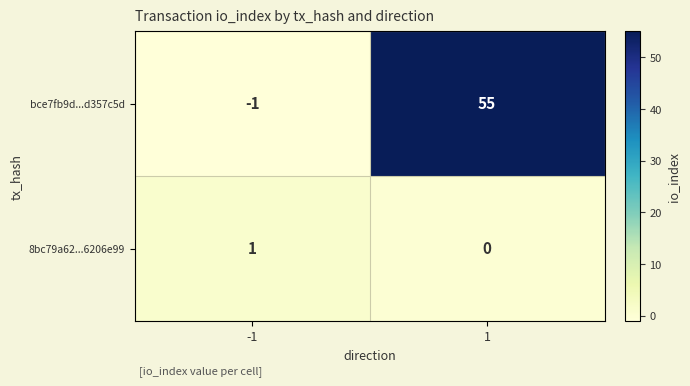

The 8bc79a62...6206e99 series shows 0 at 1. True or false?

True